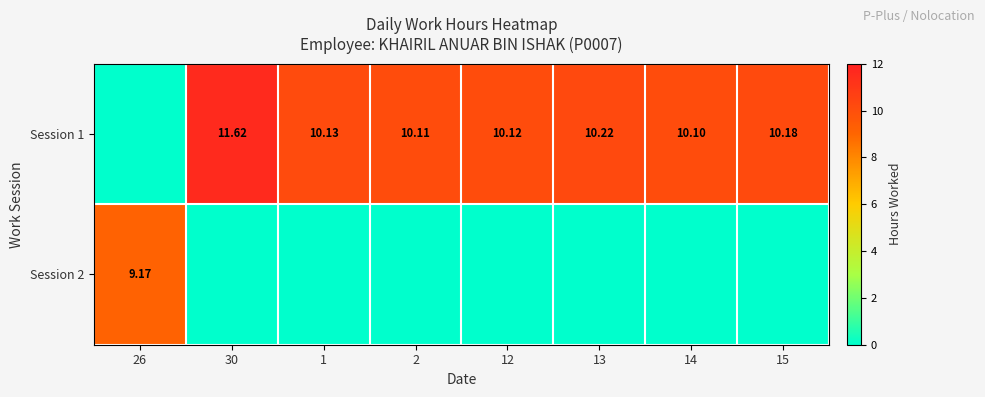

What is the spread (max minus min) of values at 13?

10.2